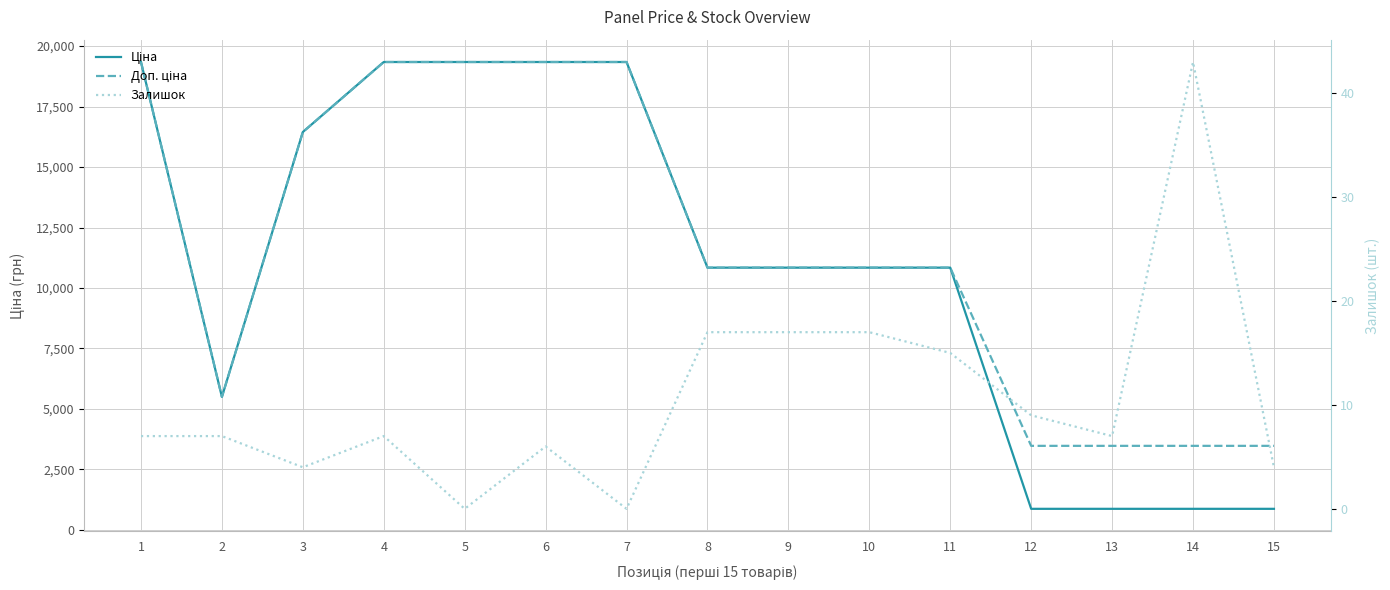

At how many categories does at least one series exceed 3206?

15